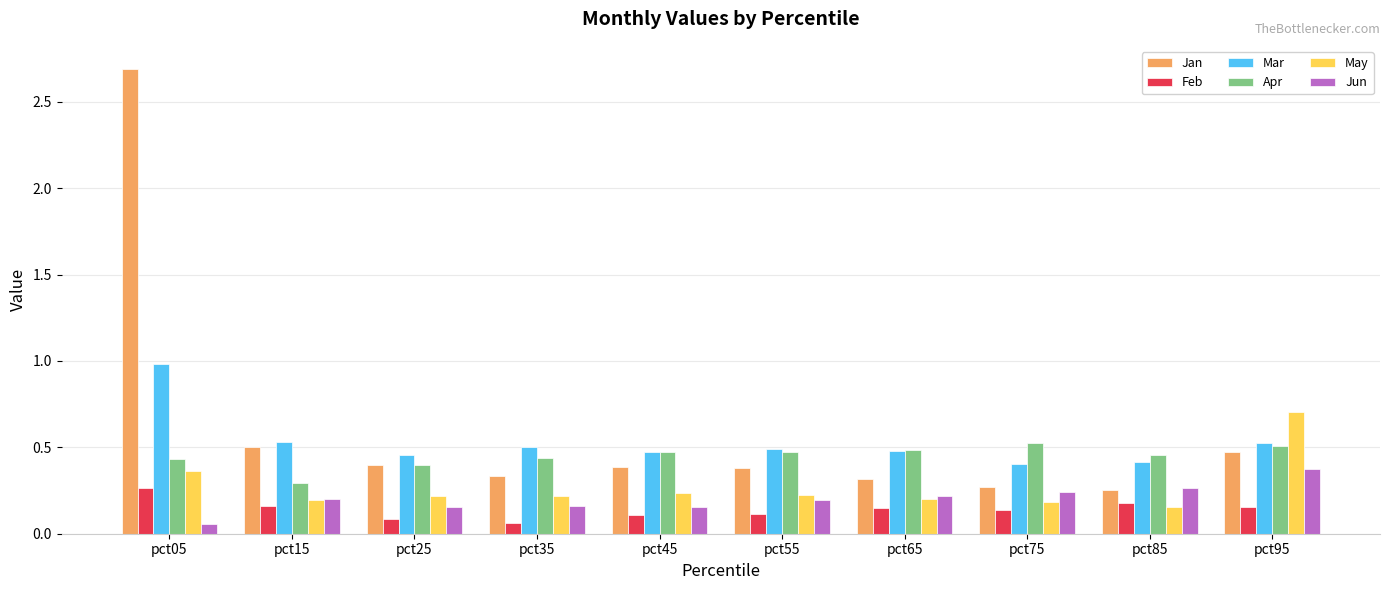

Which category has the highest value across all series?

pct05